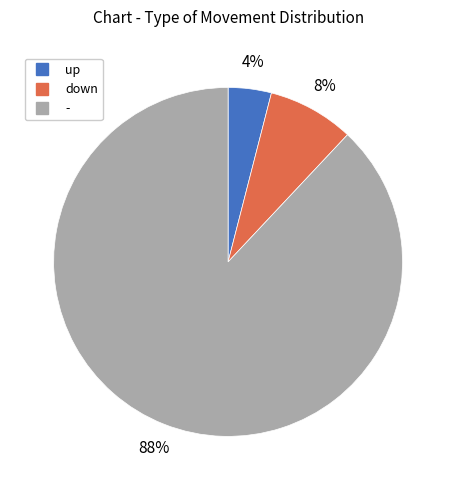

Which category has the biggest portion of the pie?

-